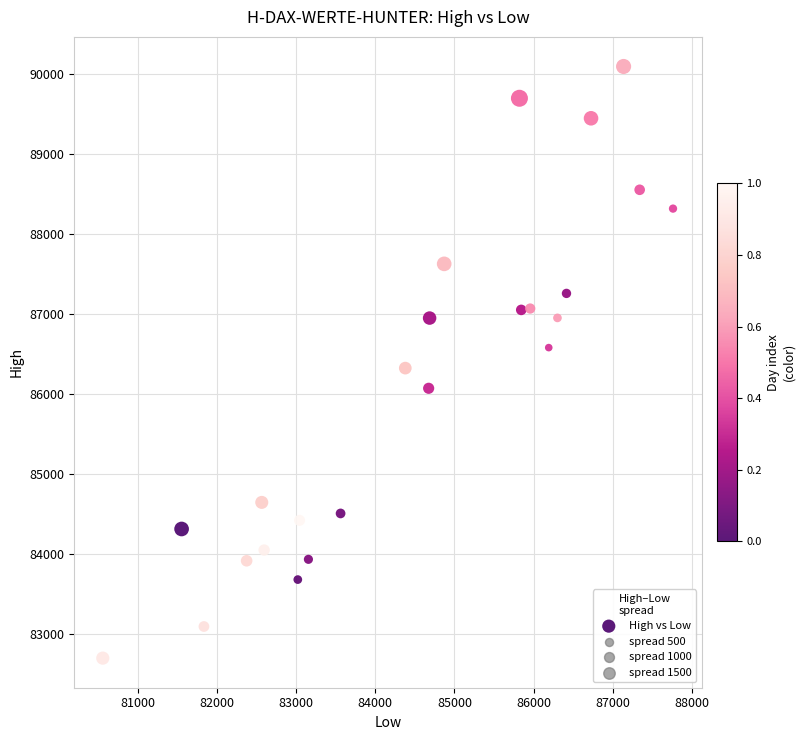

What is the range of X values (max minus min)?

7199